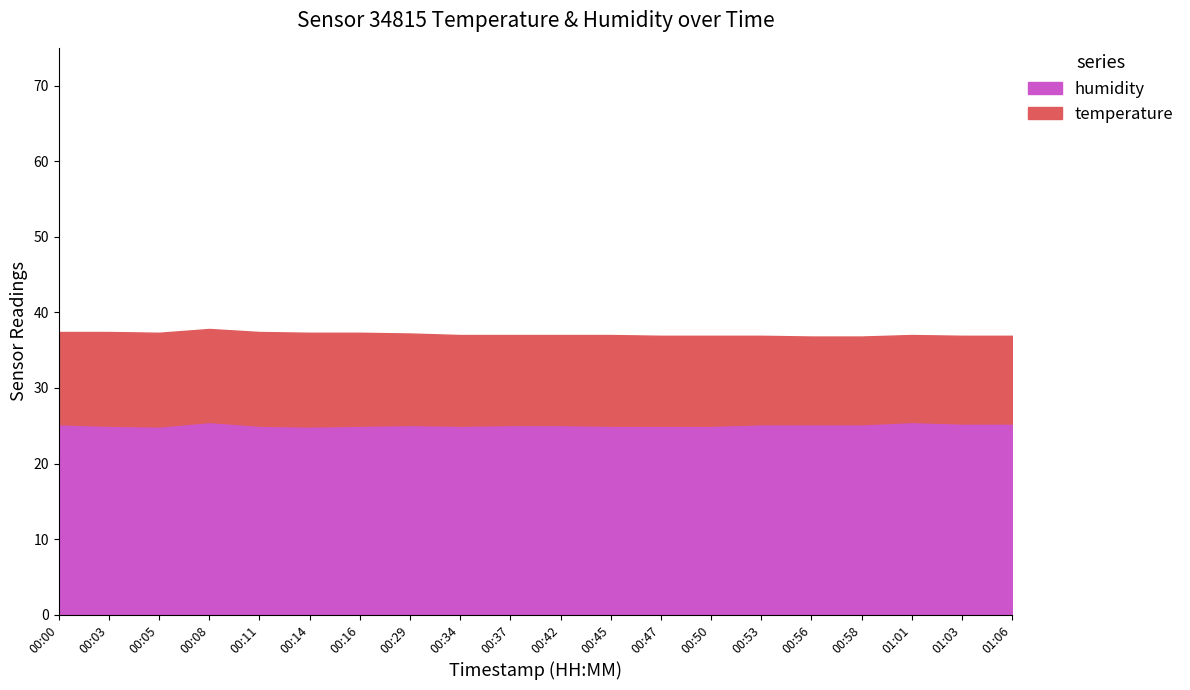

Which category has the lowest value in the humidity series?

00:05